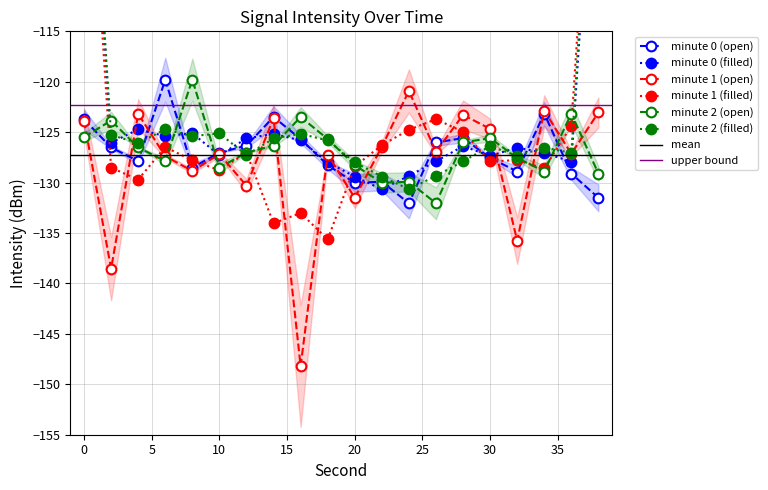

At how many categories does at least one series exceed -142?

20